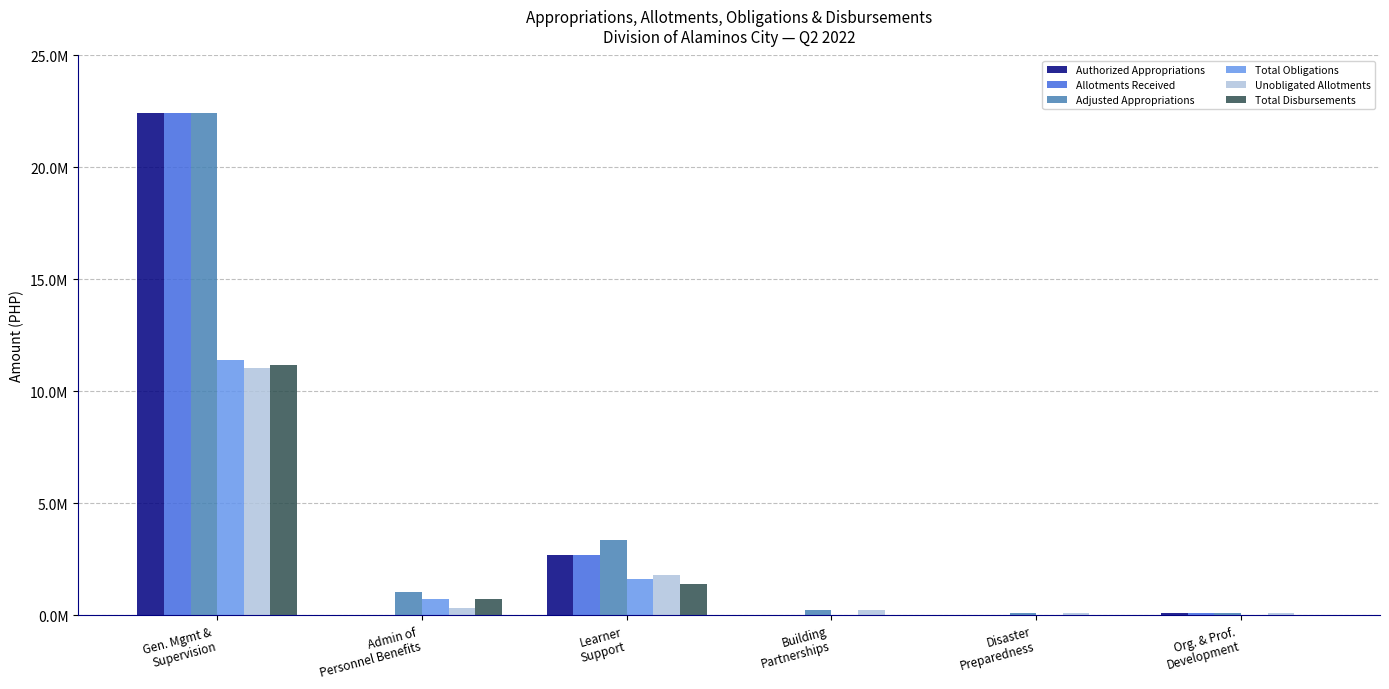

What is the label of the 1st bar from the right?

Org. & Prof.
Development